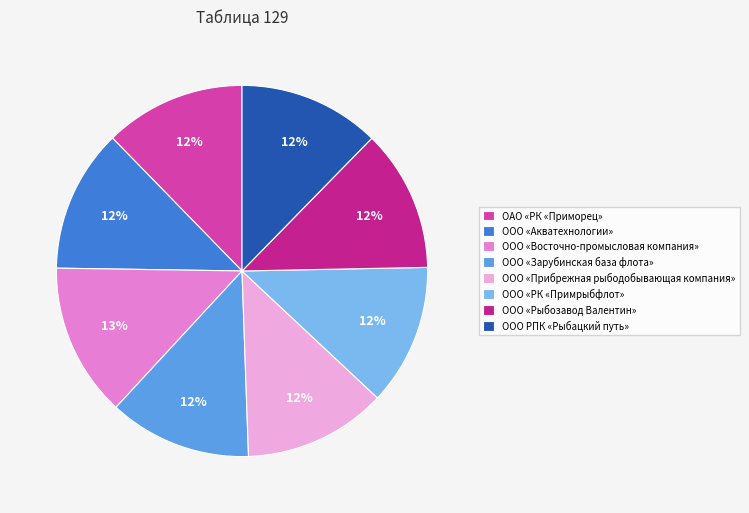

To the nearest percent, what is the difference between the largest and smallest slice percentages?

1%